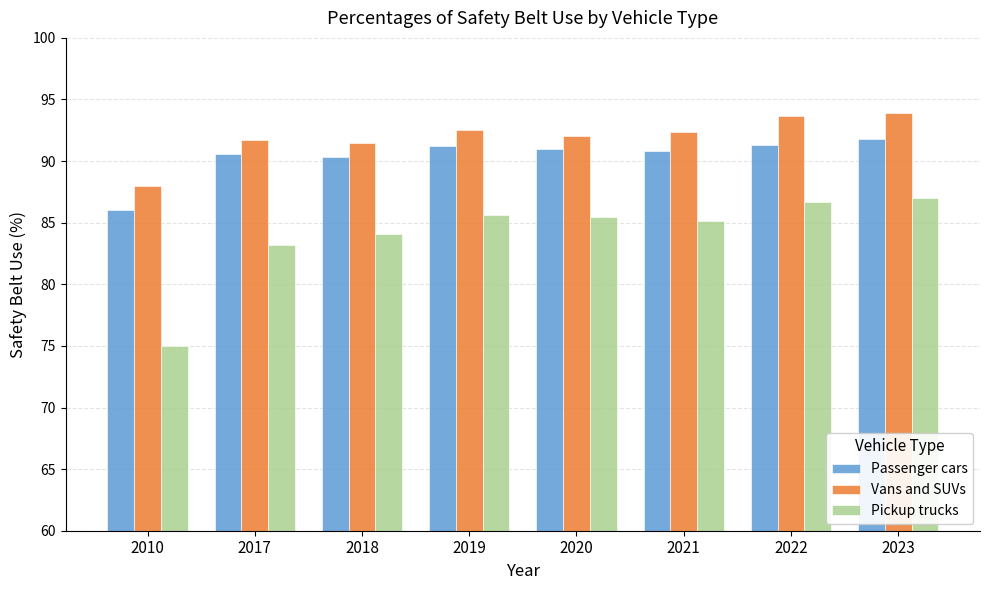

How many bars are there in total?

24